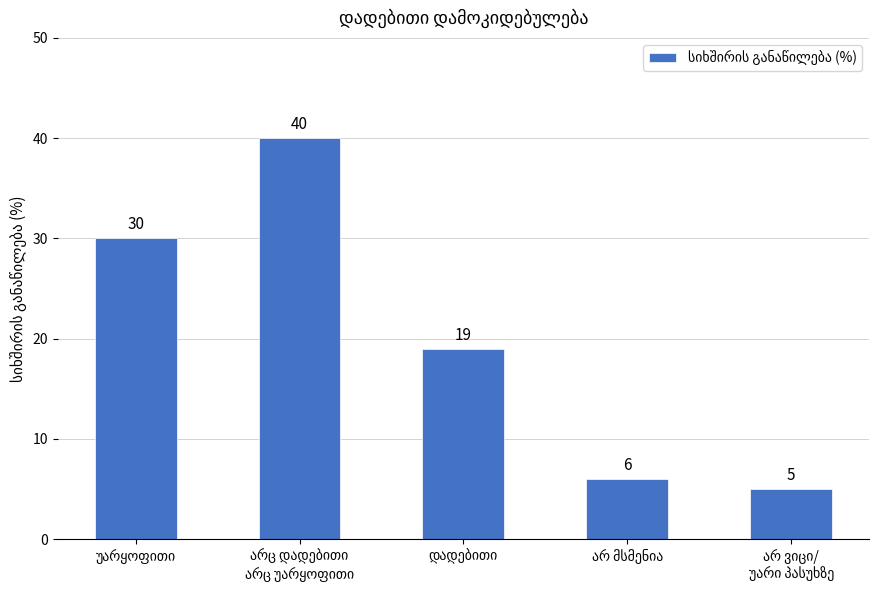

How many series are shown in this chart?

1